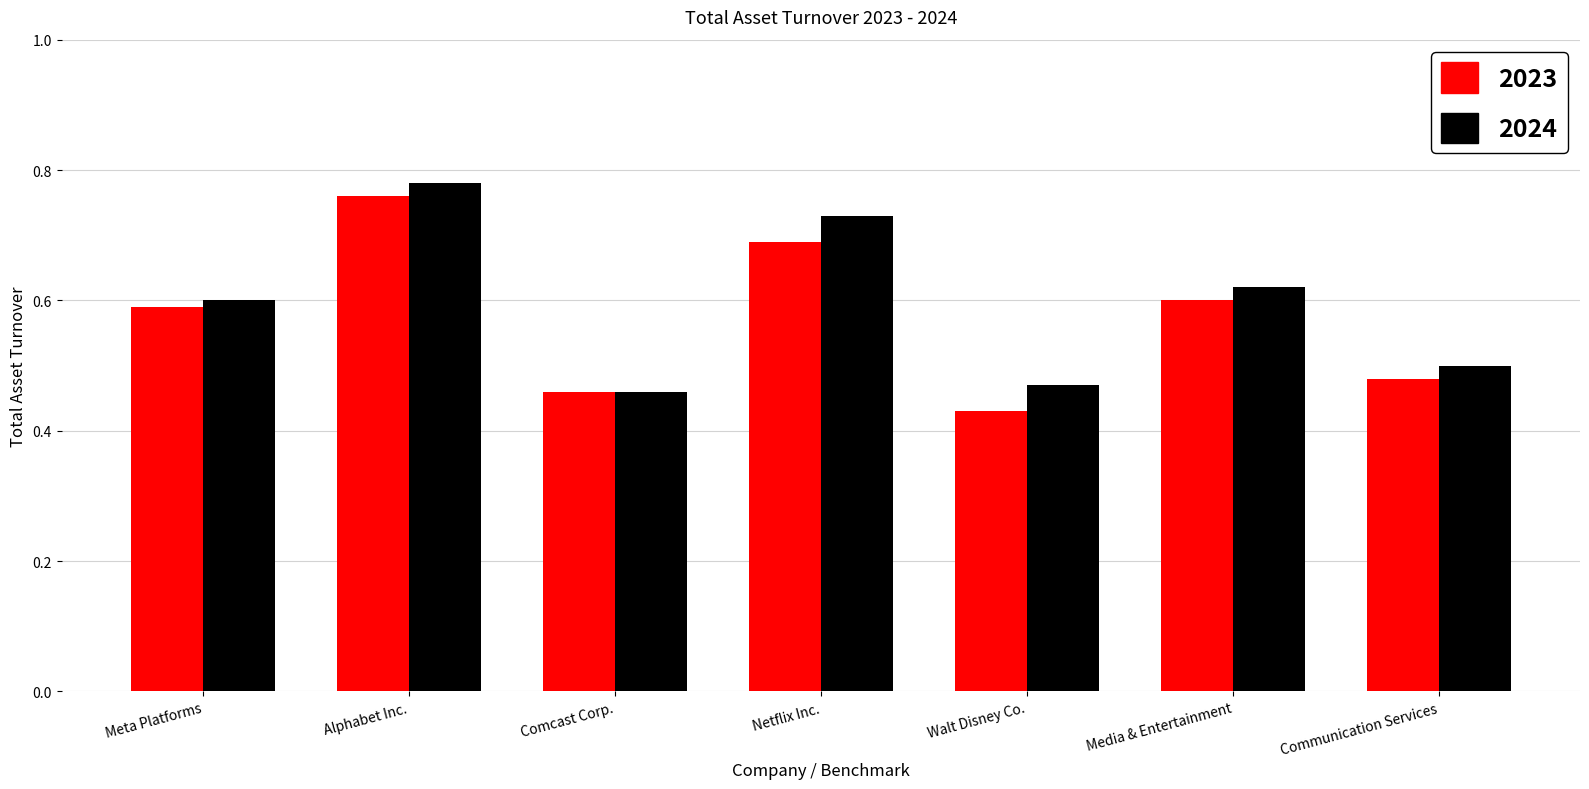

How many distinct data groups are displayed?

2